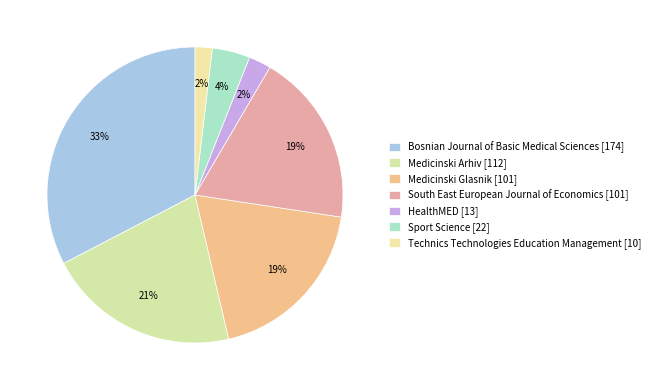

Rank the categories by value from lowest to highest.

Technics Technologies Education Management, HealthMED, Sport Science, Medicinski Glasnik, South East European Journal of Economics, Medicinski Arhiv, Bosnian Journal of Basic Medical Sciences